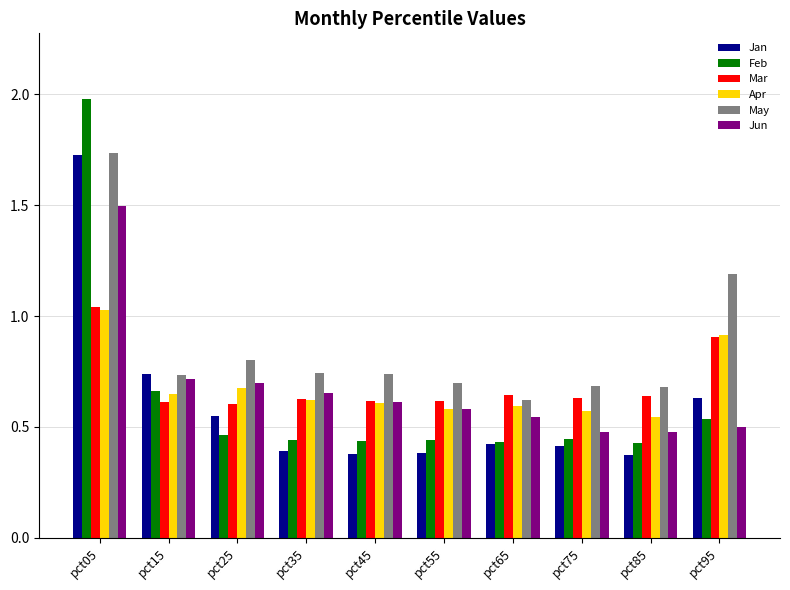

At how many categories does at least one series exceed 0?

10